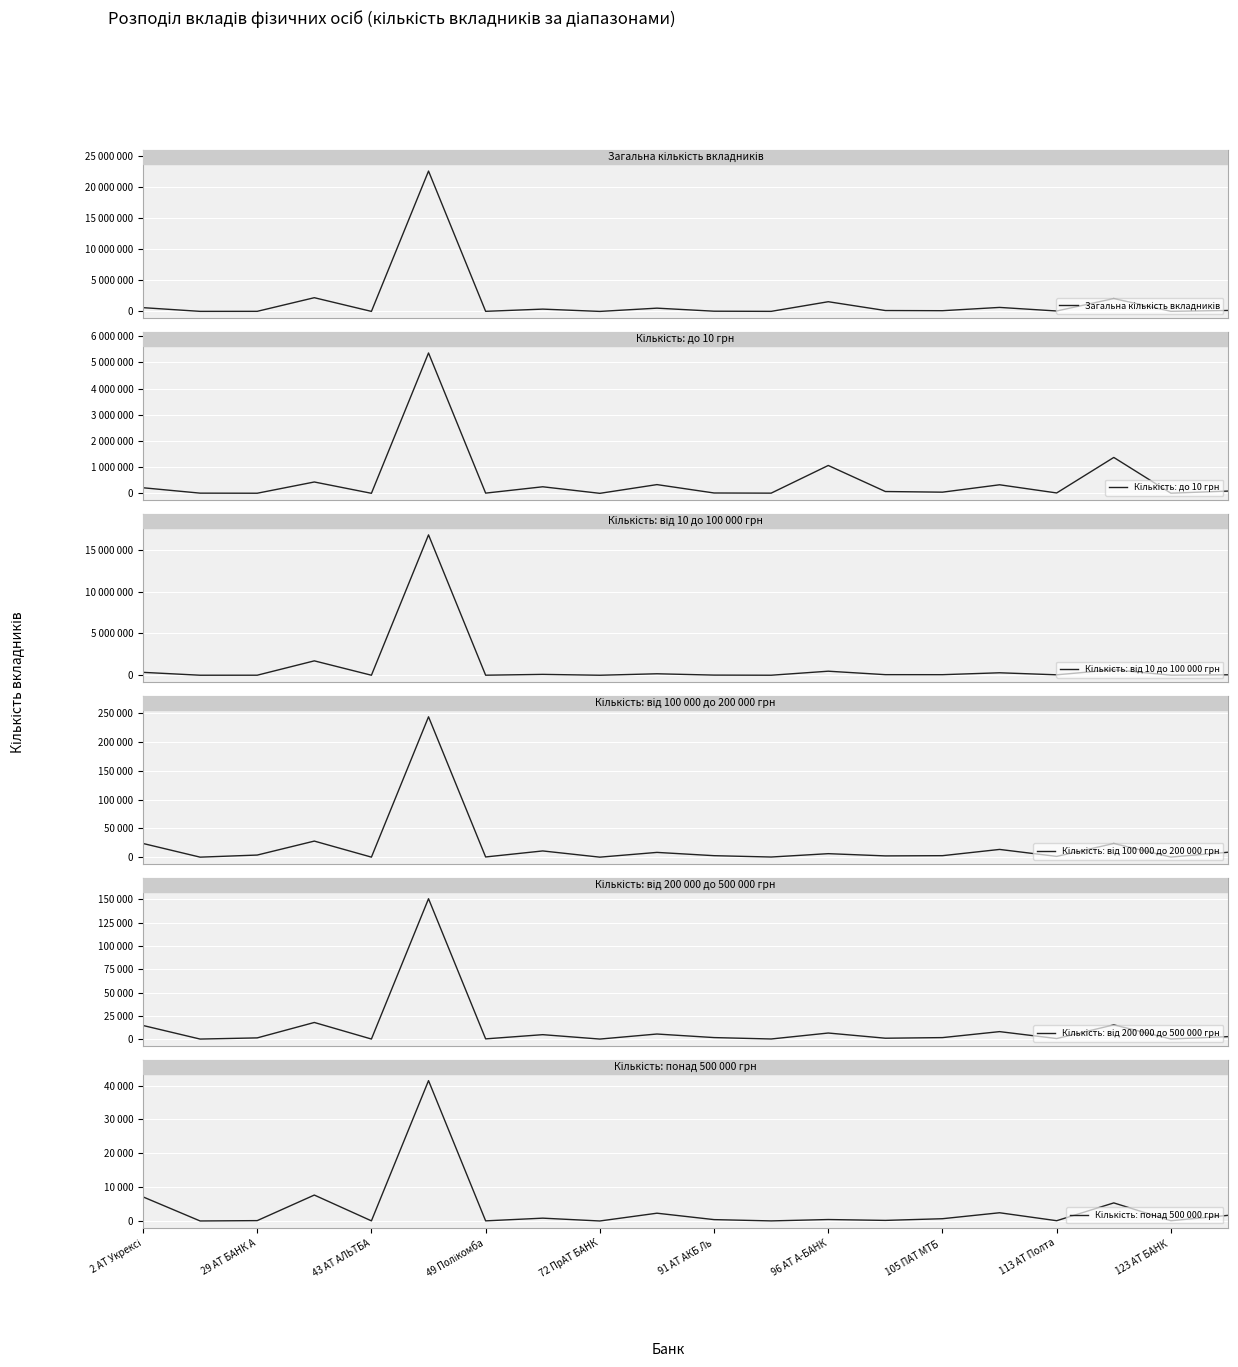

Does the chart display data point markers on the line(s)?

No